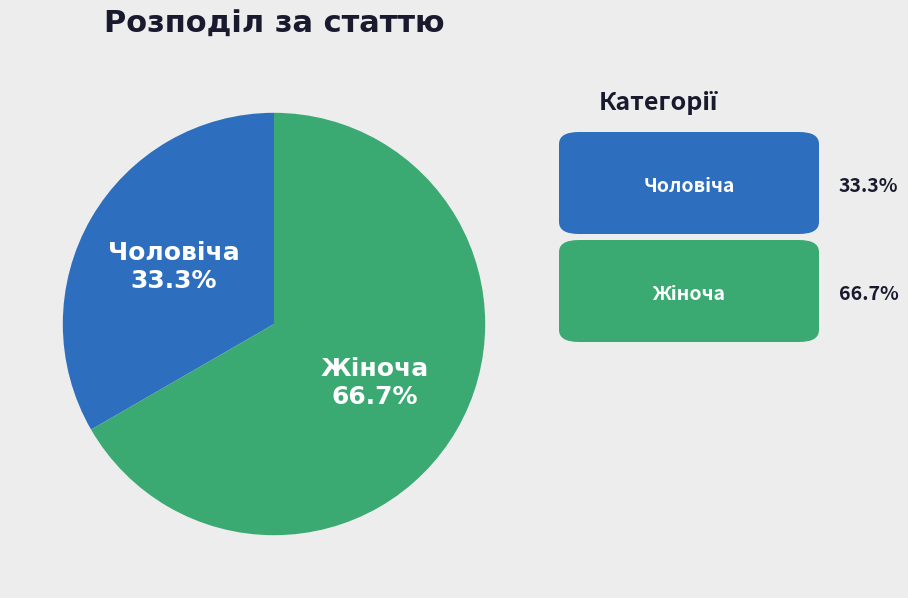

Is there a majority slice in this chart?

Yes